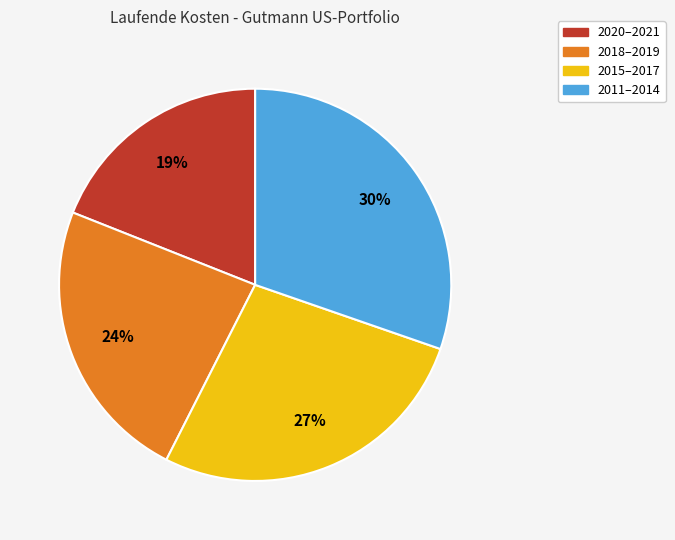

Does any single category account for the majority?

No